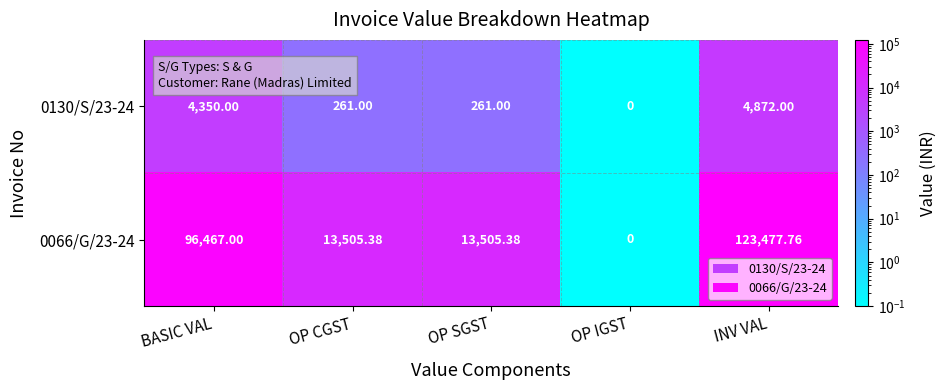

At which label does 0066/G/23-24 reach its minimum?

OP IGST